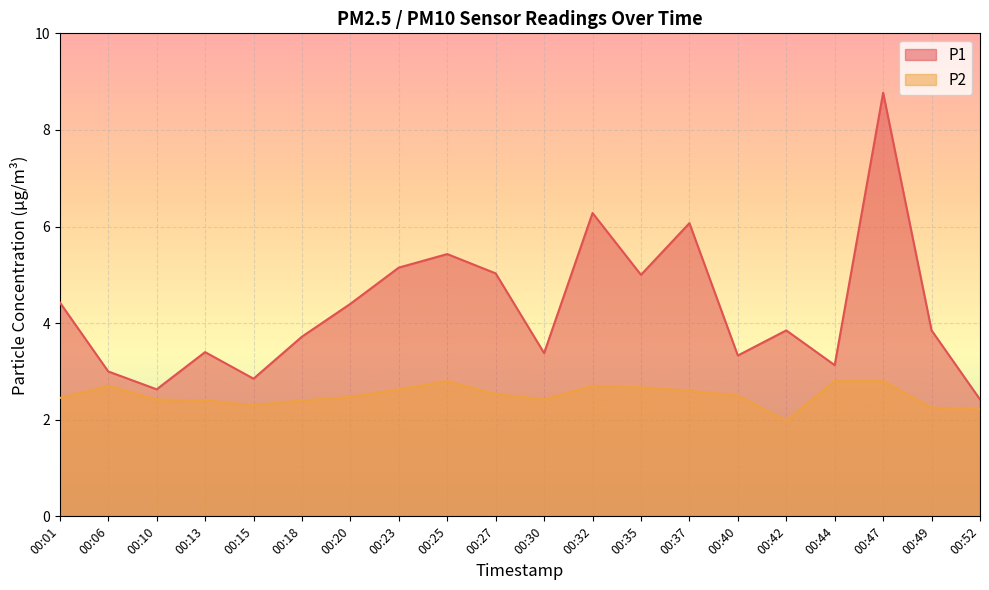

At how many categories does at least one series exceed 7?

1